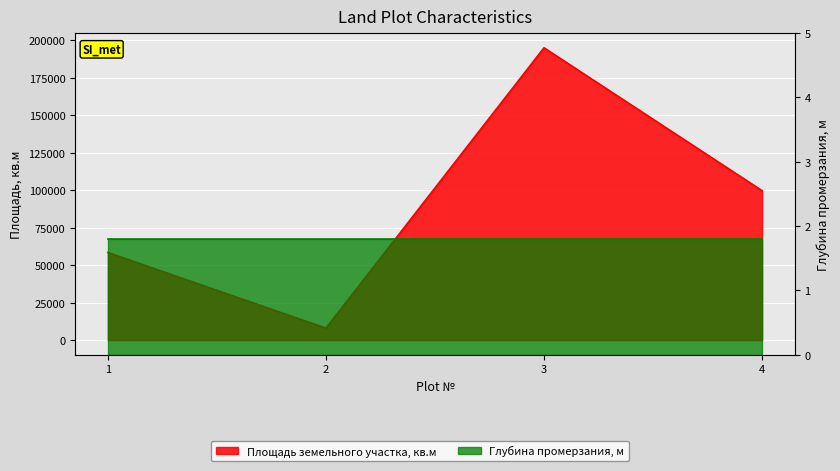

True or false: there are more than 2 points higher than both neighbors.

False